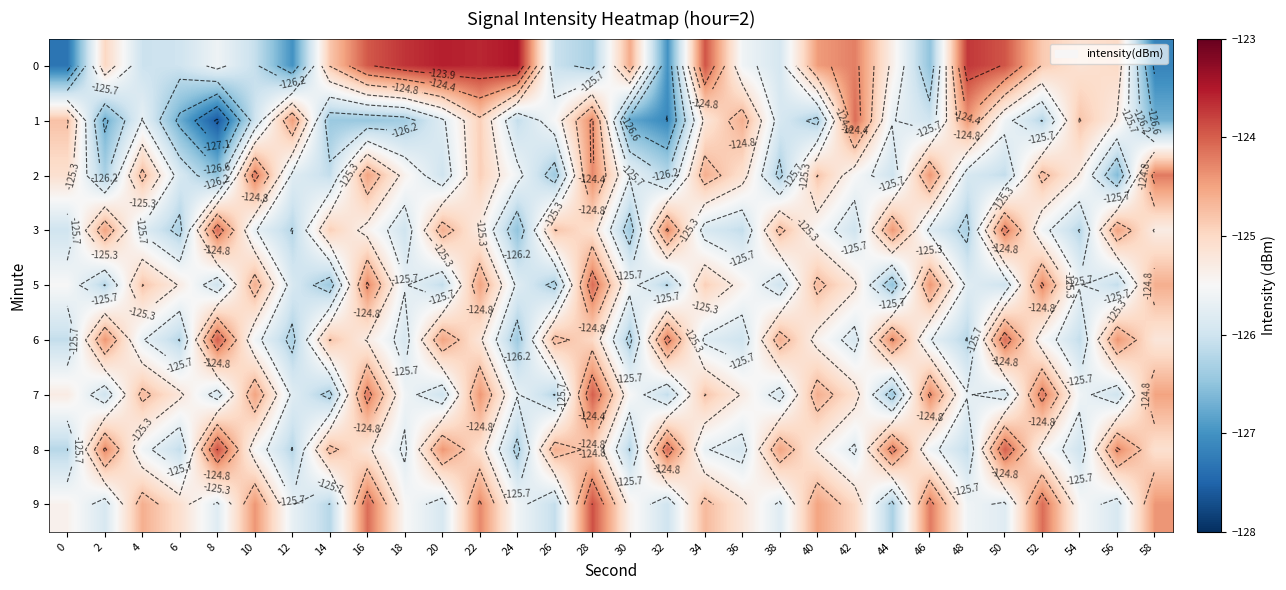

At how many categories does at least one series exceed -124?

10